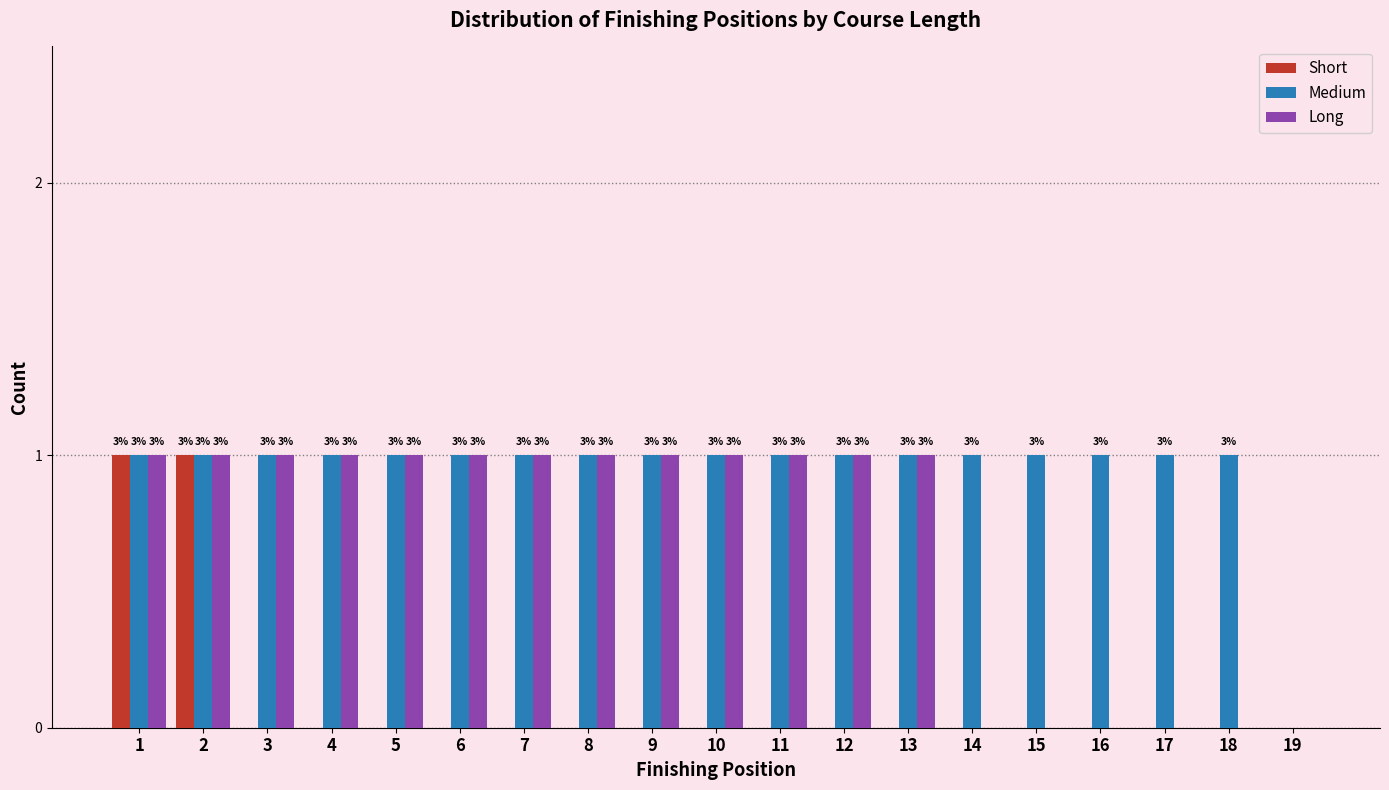

Are the bars horizontal?

No